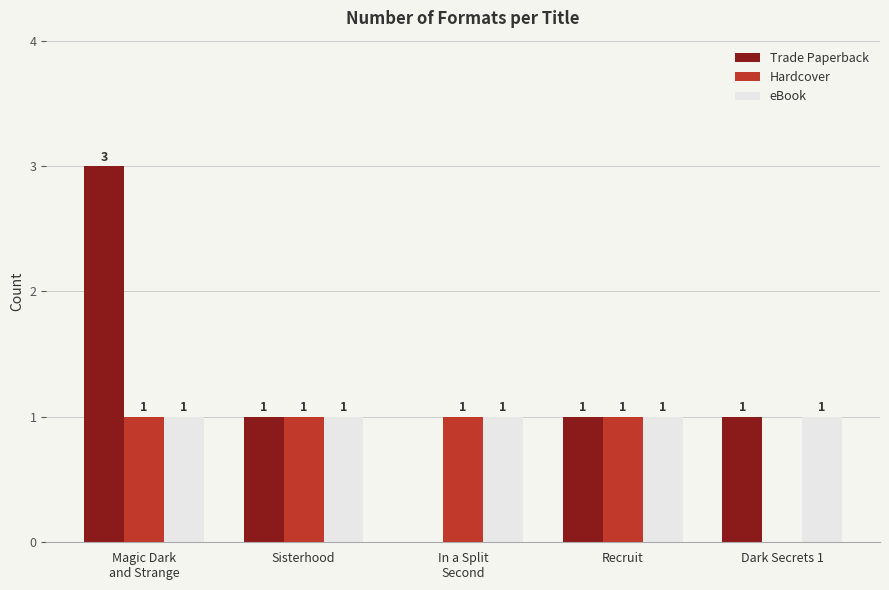

What is the total value across all series at Sisterhood?

3